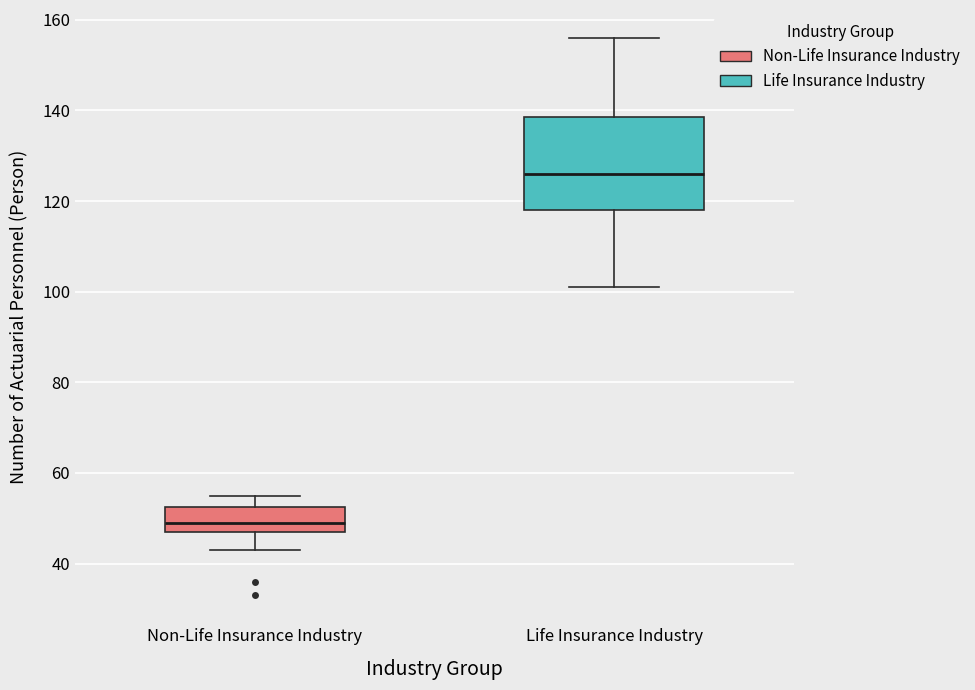

Which box's median line is the lowest?

Non-Life Insurance Industry